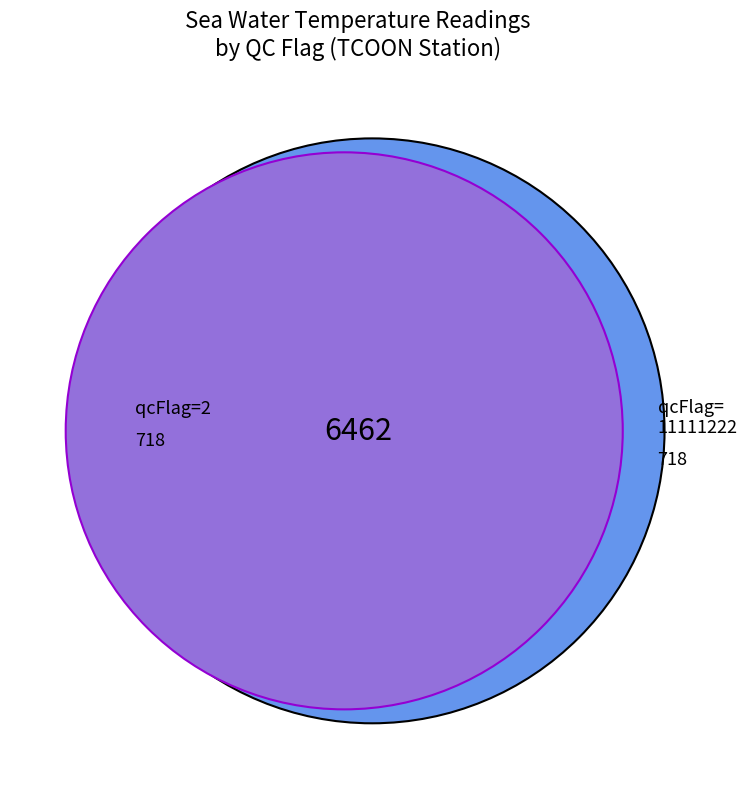

To the nearest percent, what is the combined percentage of 2 and 11111222?

100%